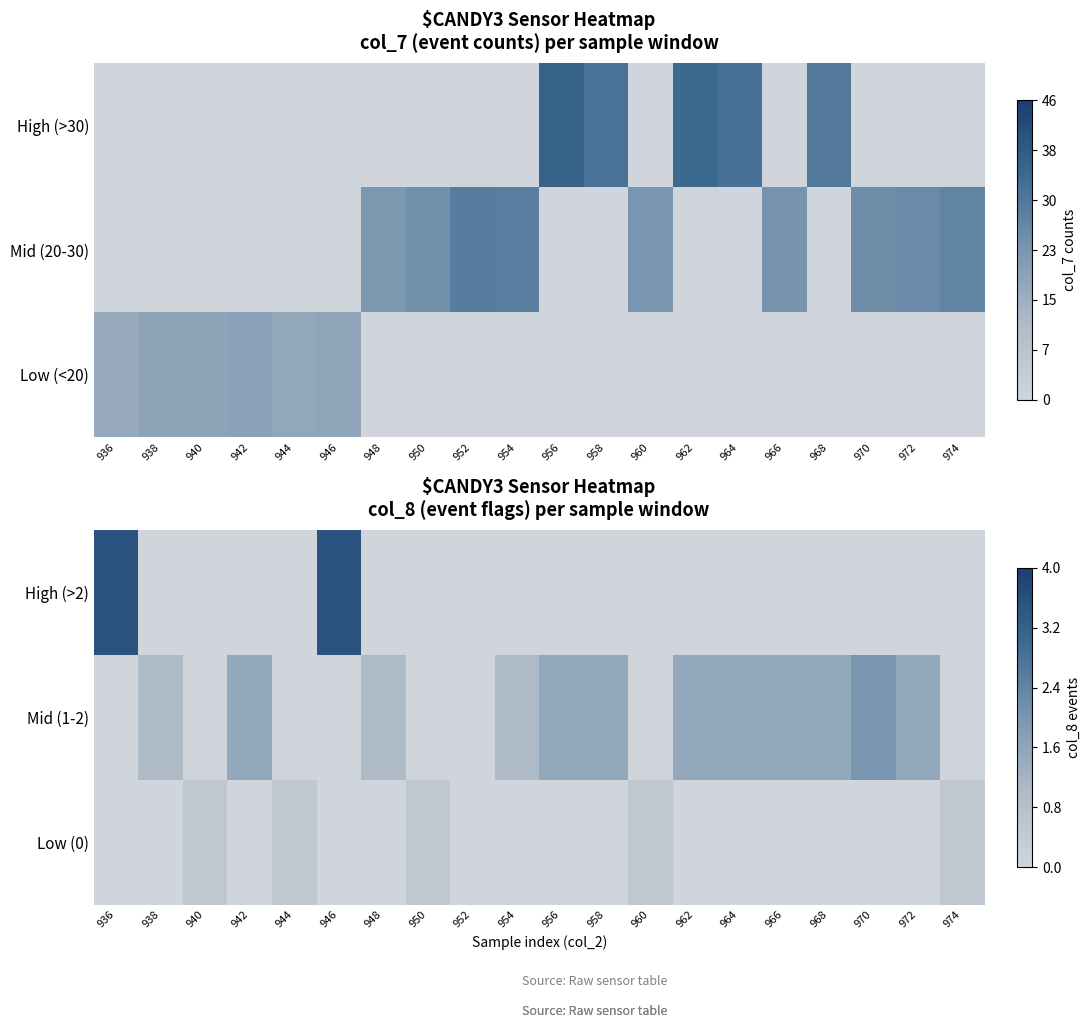

What is the difference between the Low (0) values at 942 and 960?

0.5